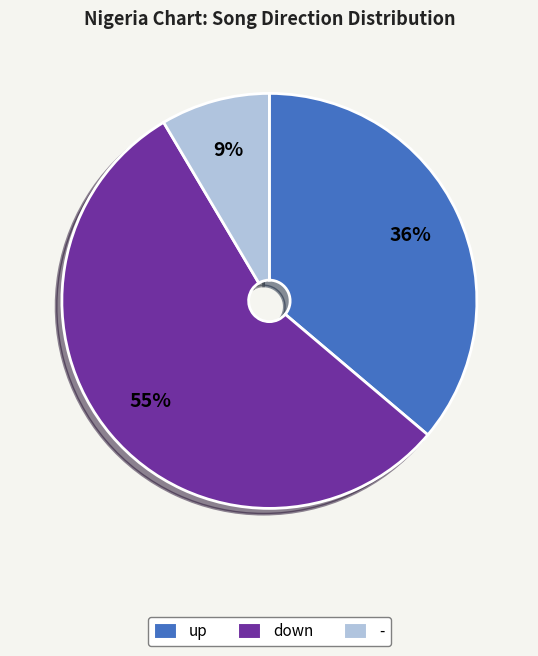

Which slice represents more than half of the pie?

down